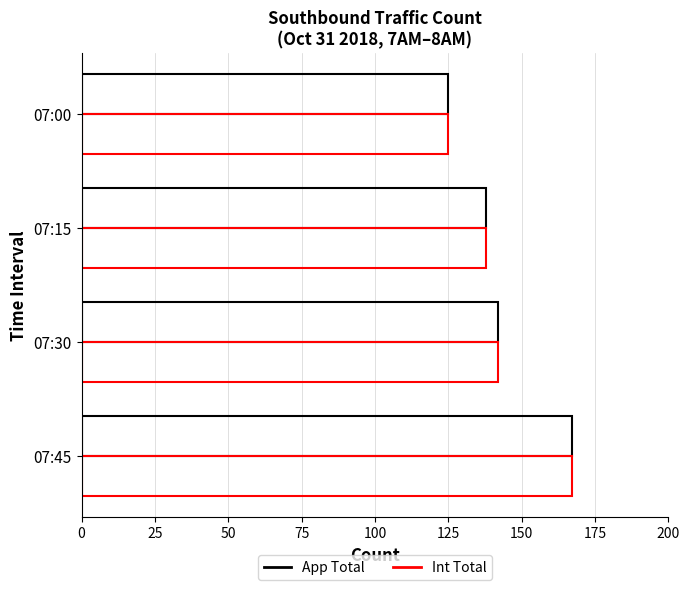

Count the number of data series in this chart.

2